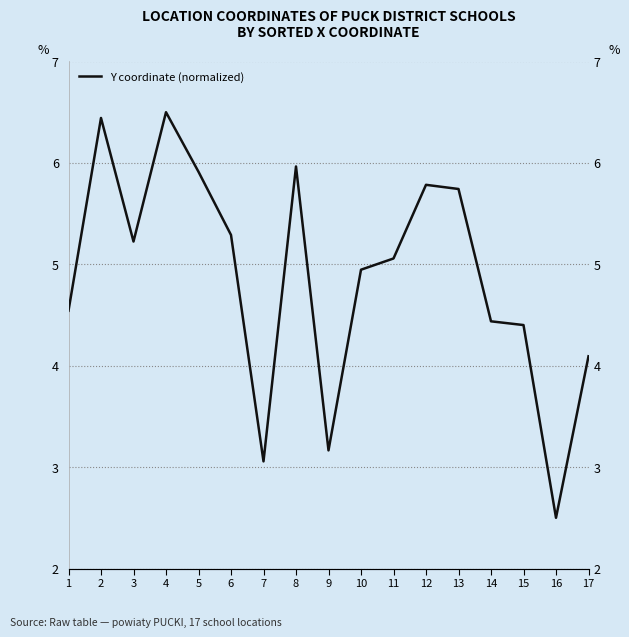

What is the smallest value displayed?

2.5